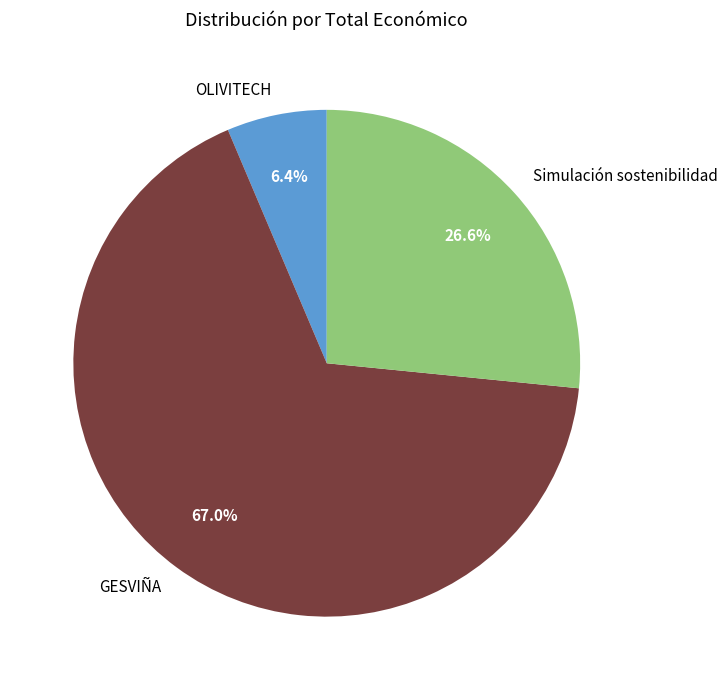

To the nearest percent, what percentage of the pie is GESVIÑA?

67%